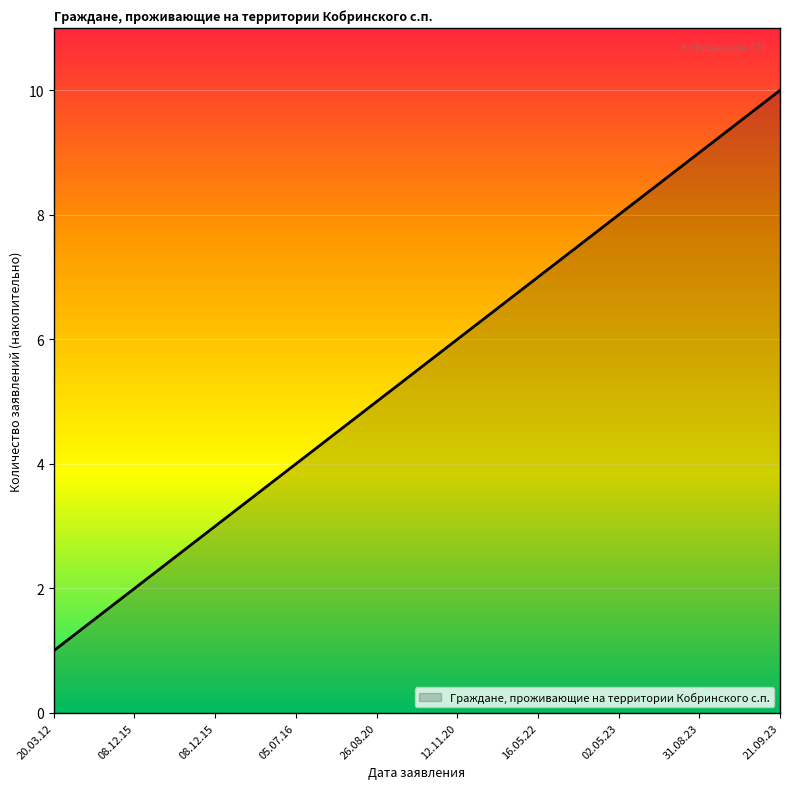

How many lines are shown in the chart?

1